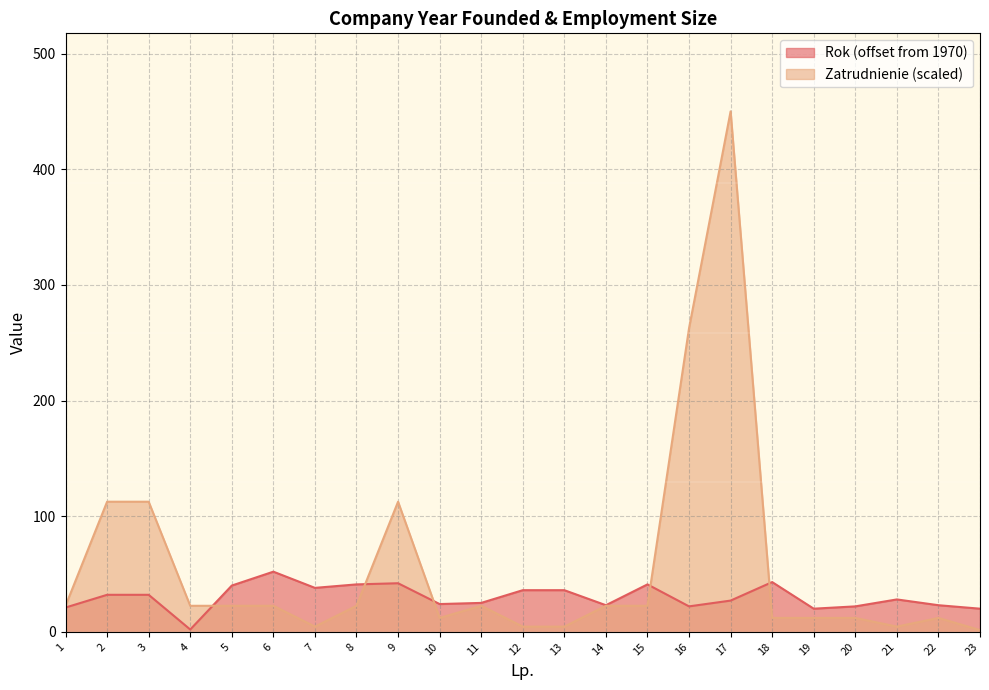

How many lines are shown in the chart?

2